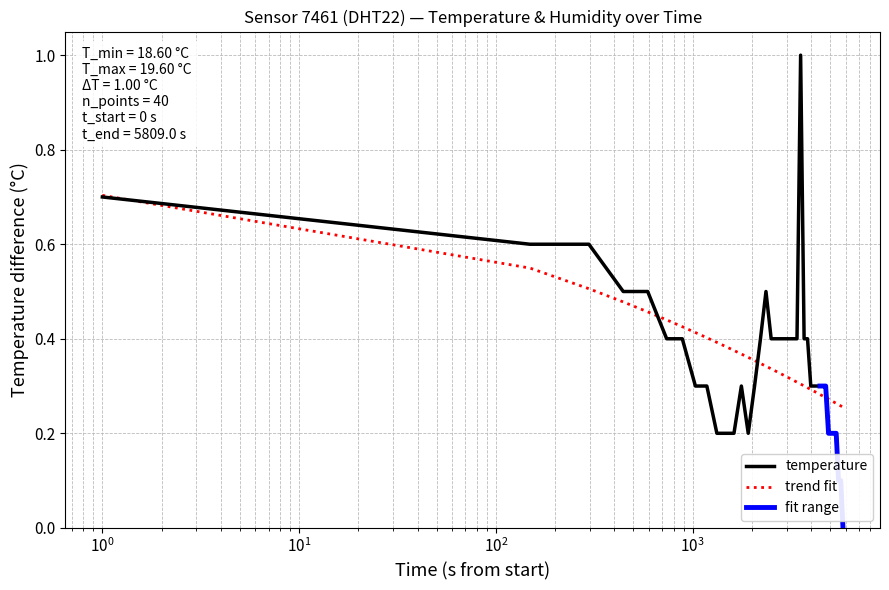

Count the number of categories in the chart.

40